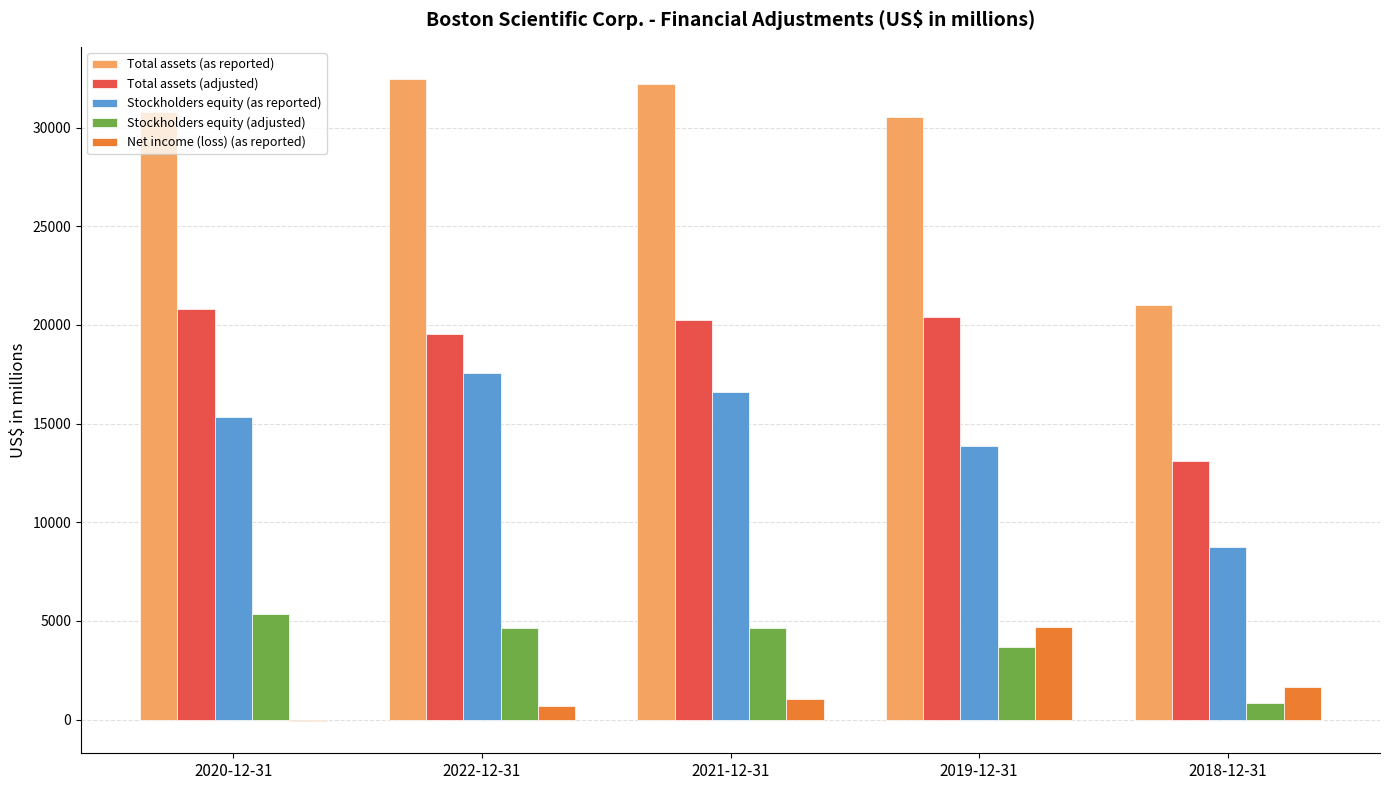

Which series has the largest range (max minus min)?

Total assets (as reported)